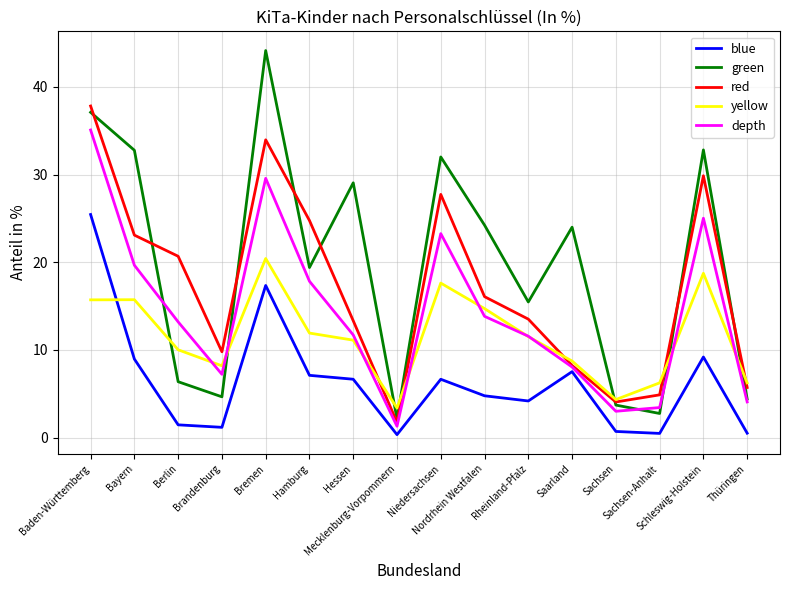

The value of red at Berlin is 34.8. True or false?

False